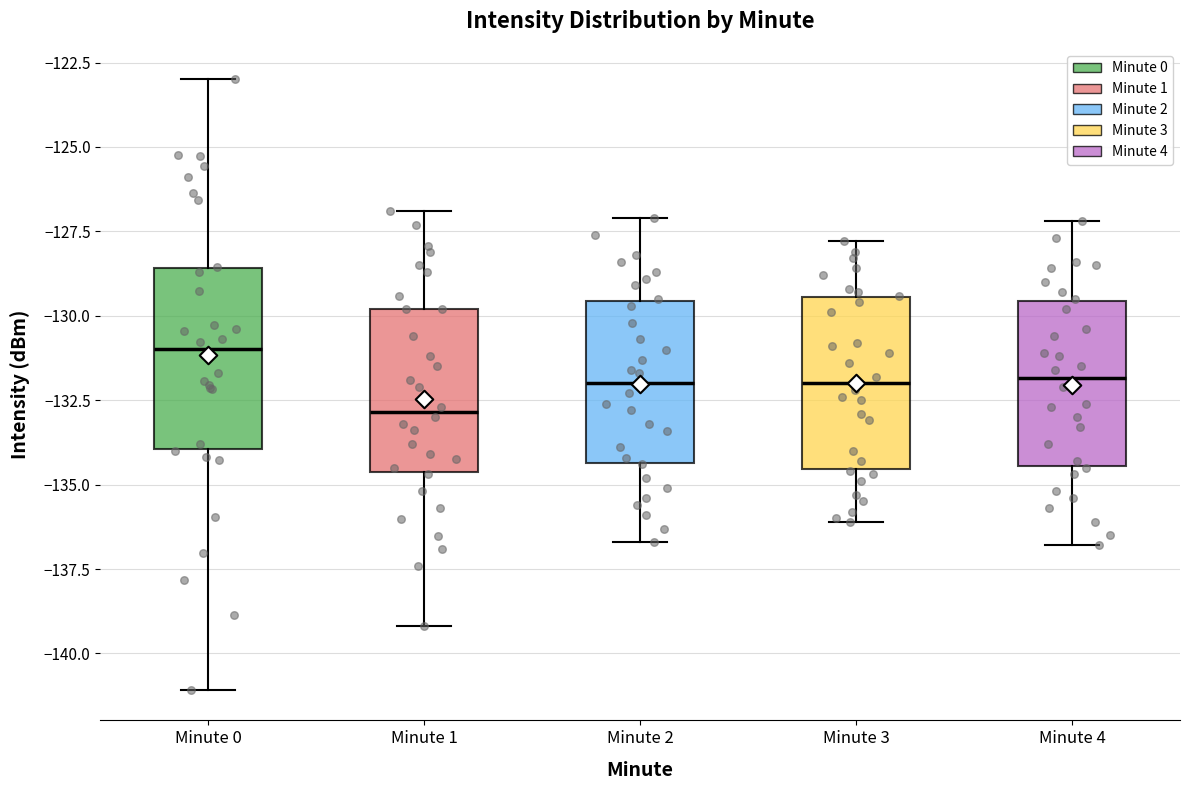

Which box's median line is the lowest?

Minute 1